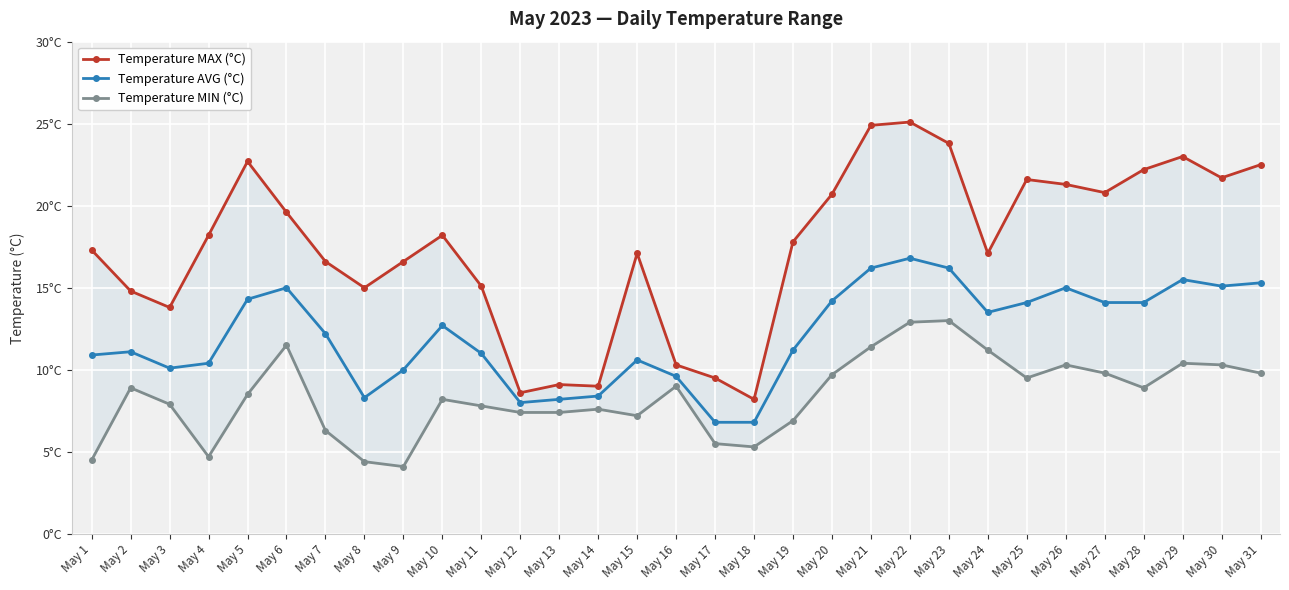

The Temperature MAX (°C) series shows 22.5 at May 31. True or false?

True